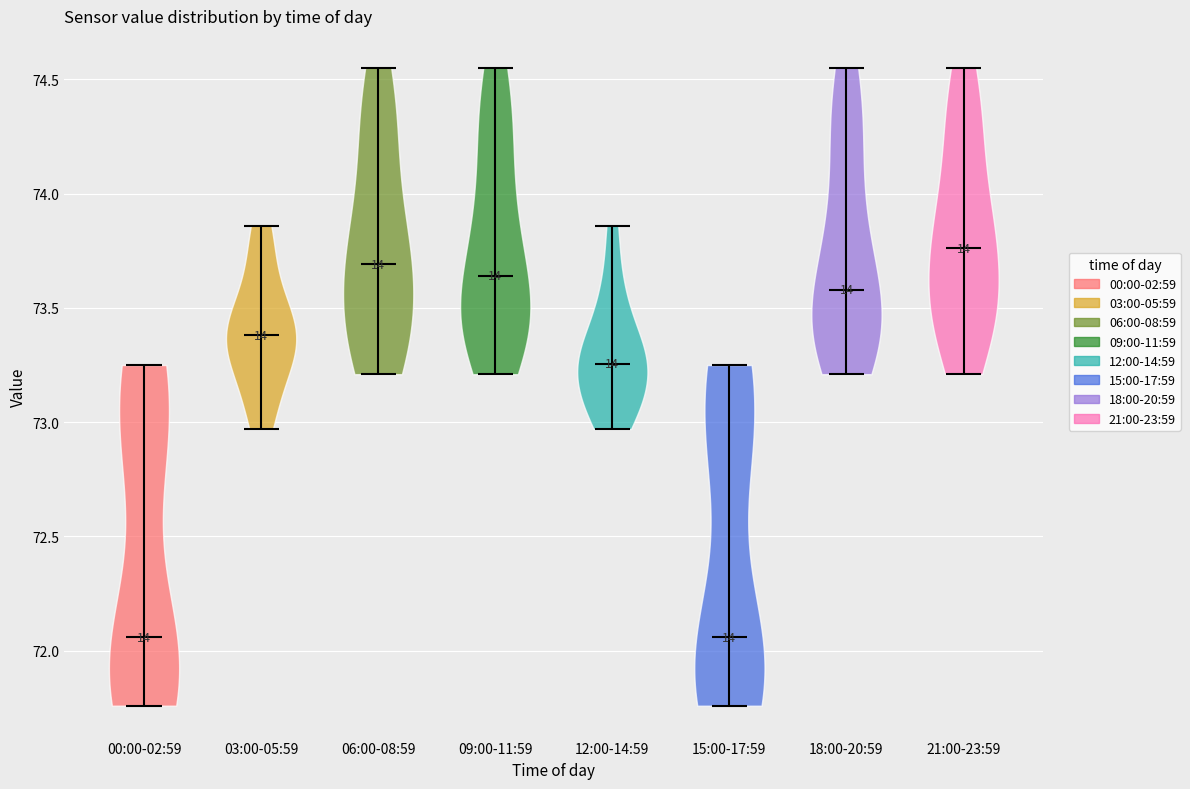

What is the lowest point the violin for 21:00-23:59 reaches on the y-axis? The values are not printed on the chart, so give them approximately, as read against the axis.

73.20